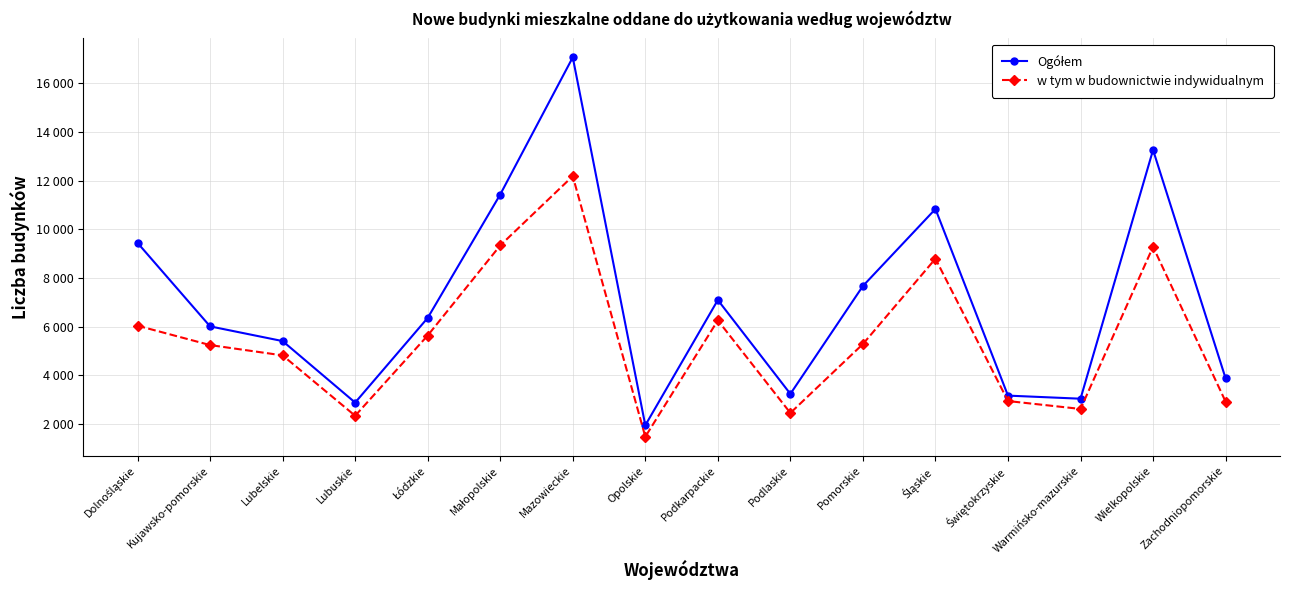

What is the difference between the w tym w budownictwie indywidualnym values at Śląskie and Łódzkie?

3157